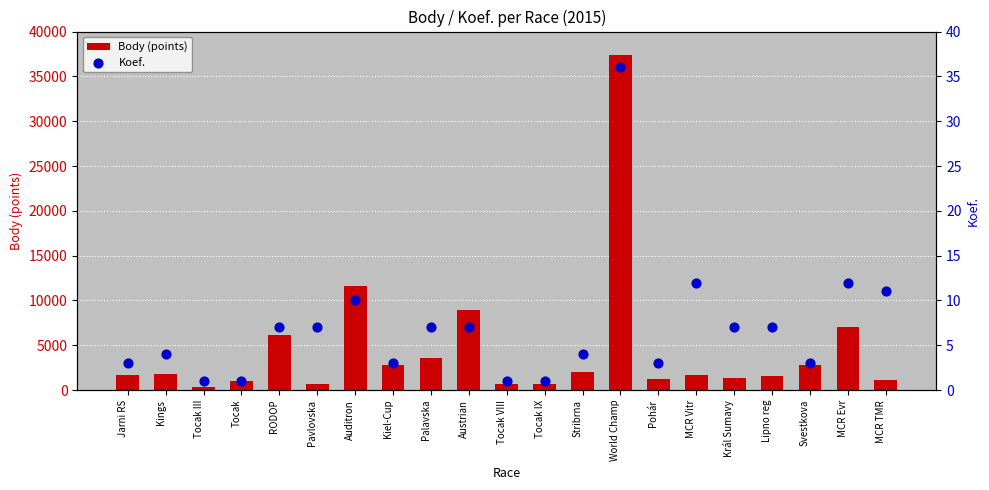

What is the total value across all series at Jarni RS?

1737